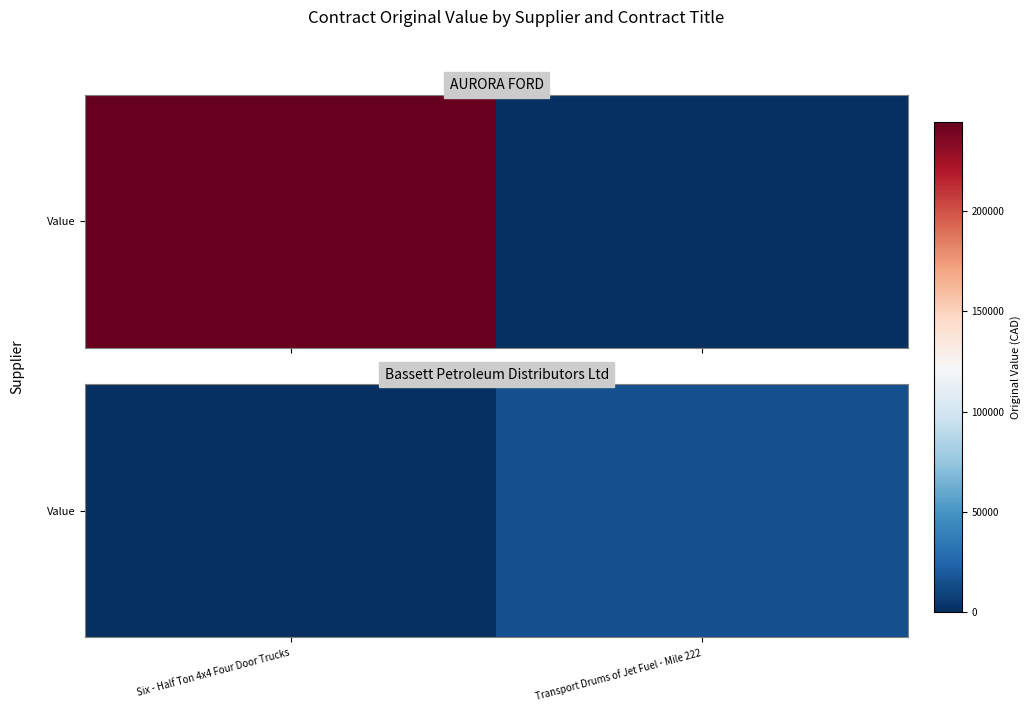

List the labels in order of value, smallest first.

Six - Half Ton 4x4 Four Door Trucks, Transport Drums of Jet Fuel - Mile 222